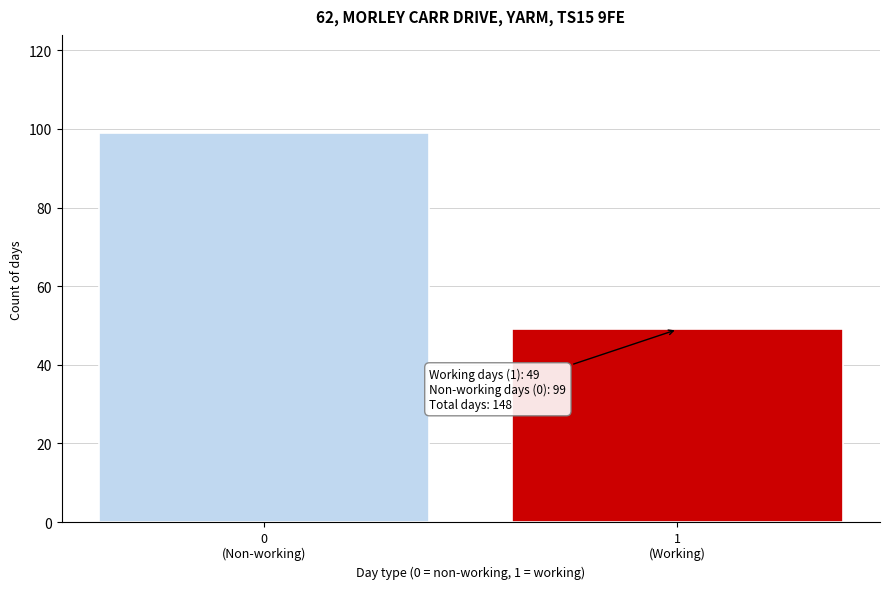

Reading left to right, list all the values displayed in this chart.

99	49